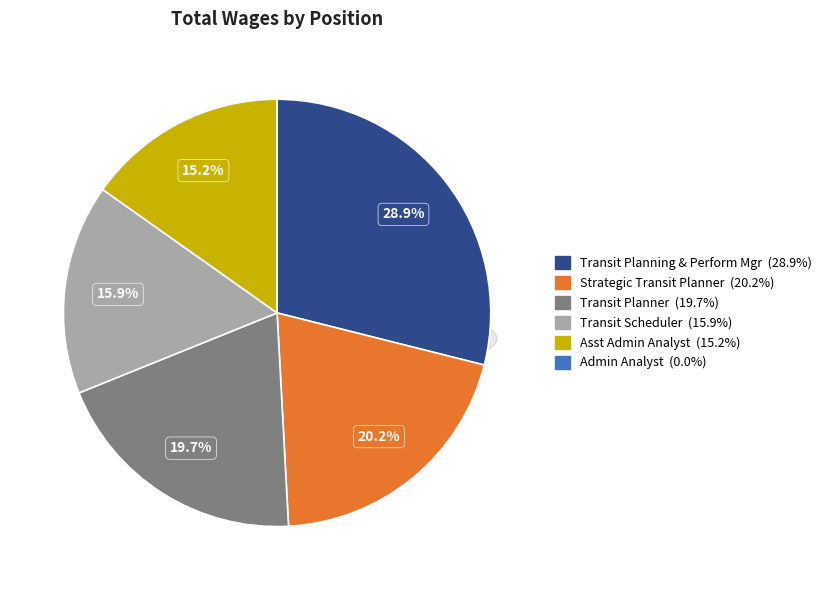

Count the number of slices in the pie.

6